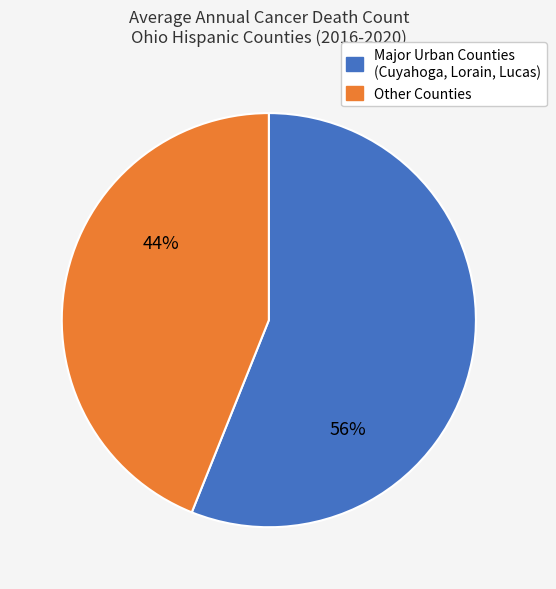

To the nearest percent, what is the average slice percentage?

50%